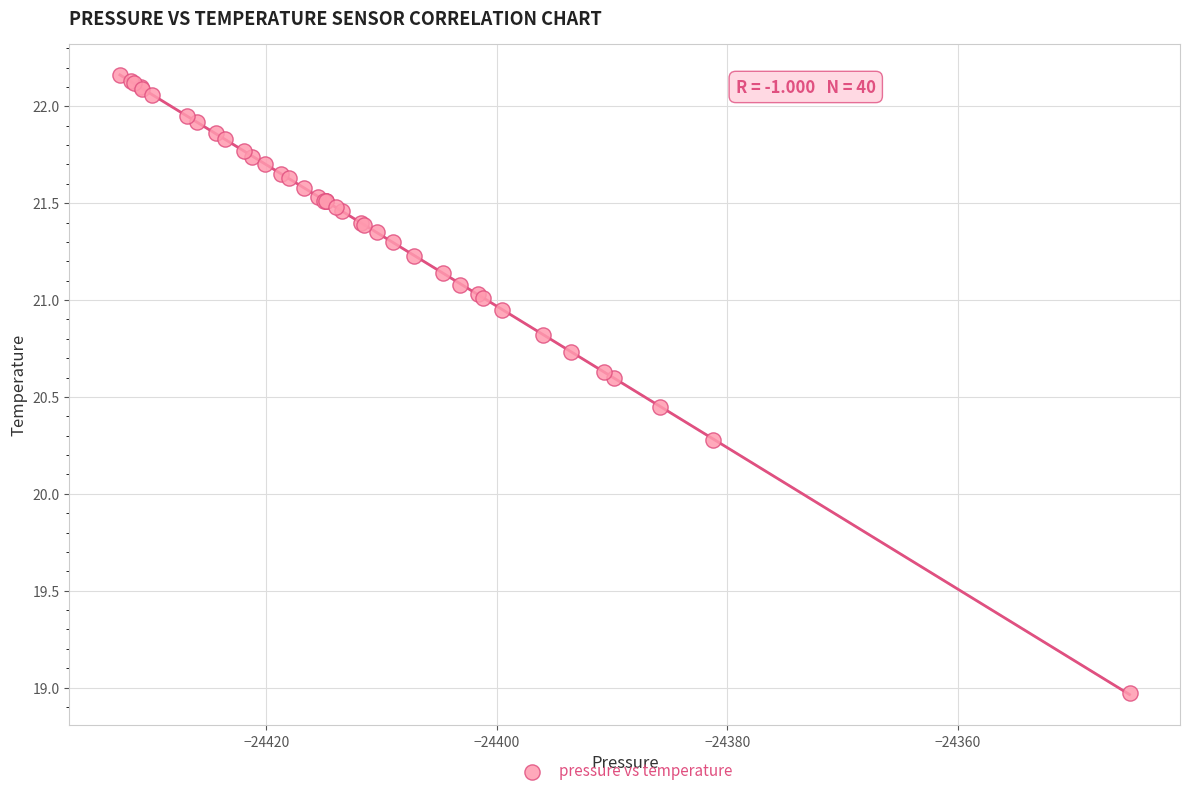

What Y value in the scatter plot is closest to 20?

20.3